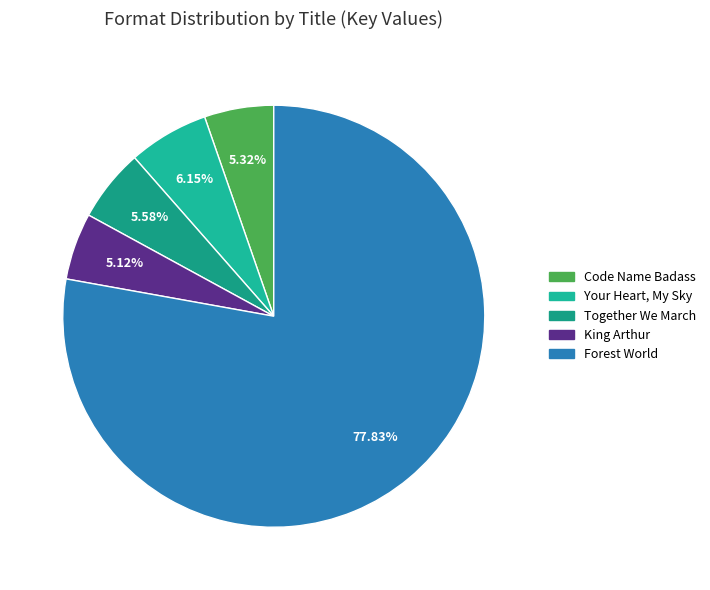

To the nearest percent, what percentage of the pie is King Arthur?

5%